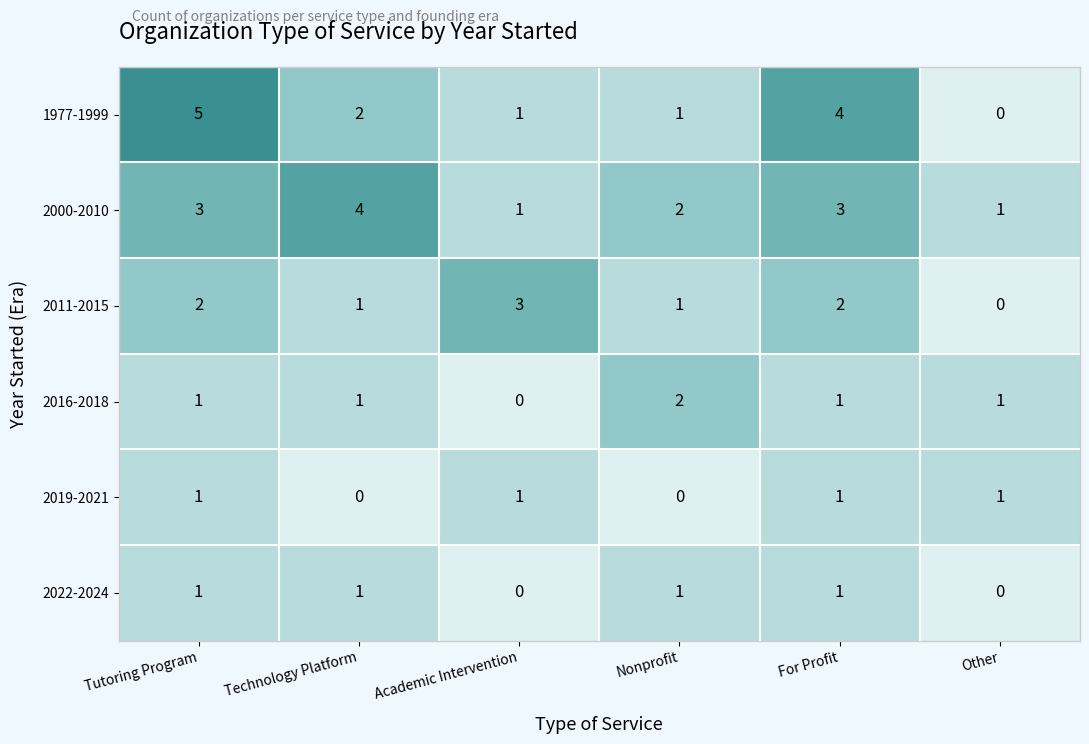

What is the sum of all 2011-2015 values?

9